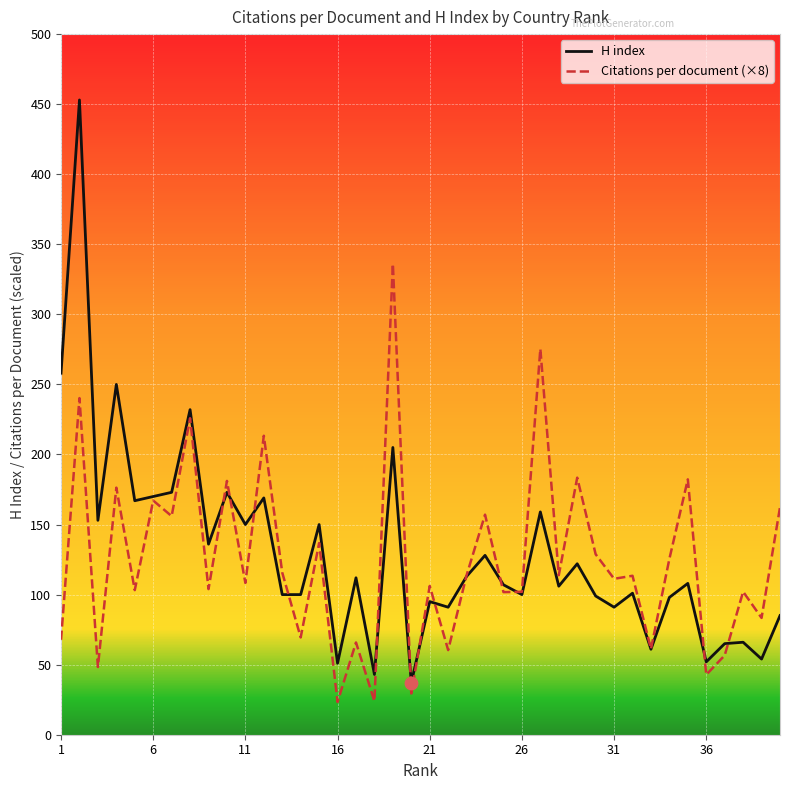

What are all the series names shown in the legend?

H index, Citations per document (×8)